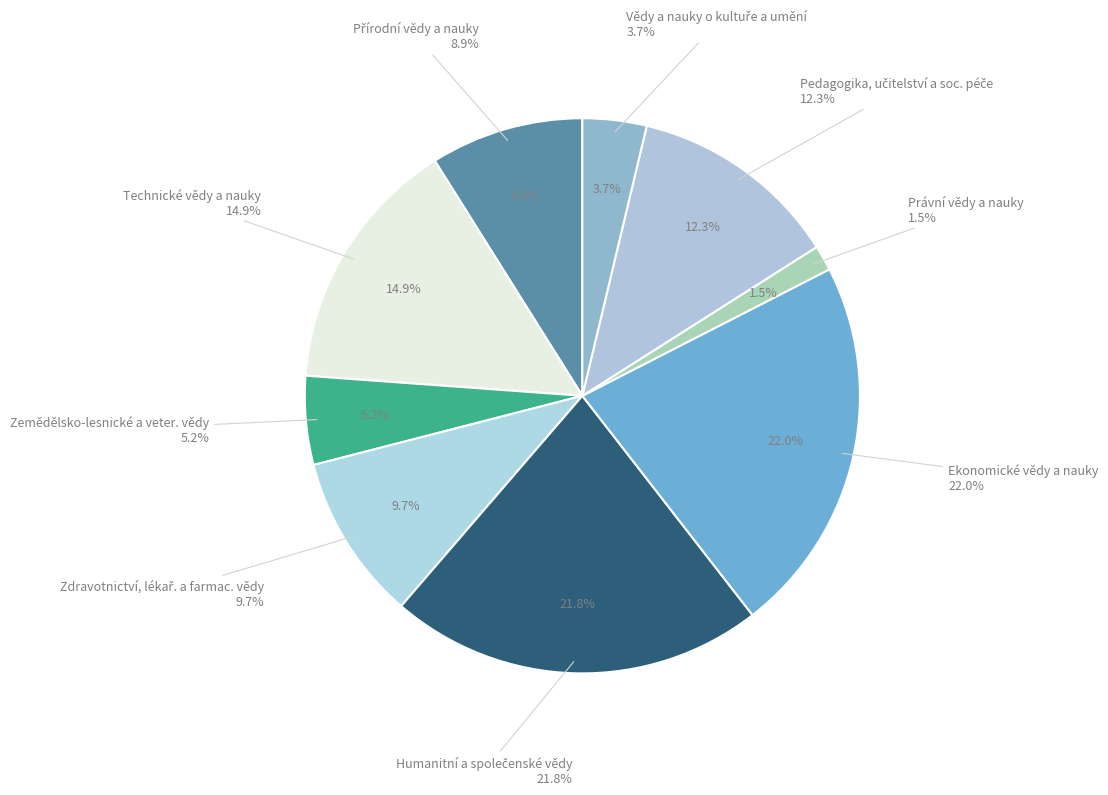

To the nearest percent, what is the difference between the largest and smallest slice percentages?

21%